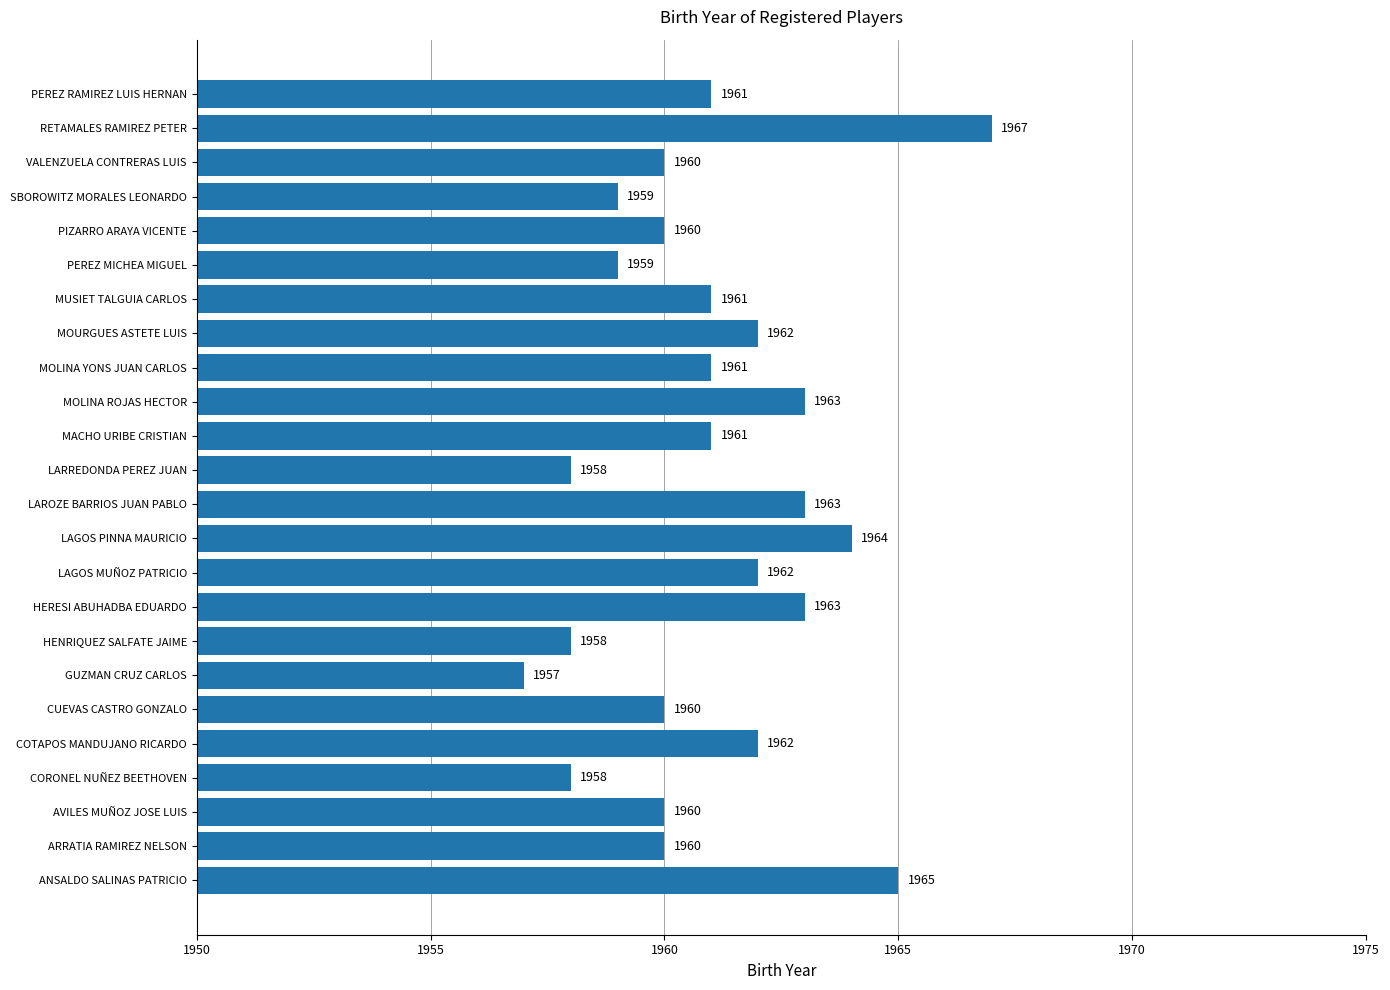

The chart shows a value of 1961 at MUSIET TALGUIA CARLOS. True or false?

True